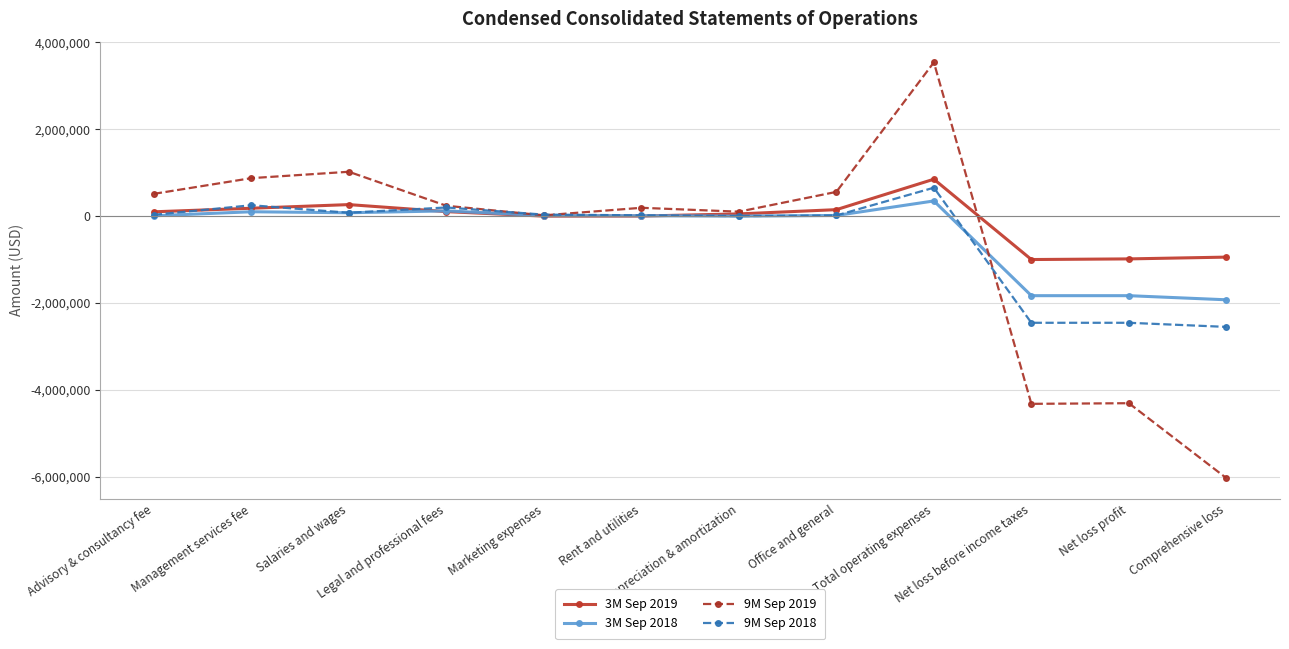

Between Office and general and Net loss before income taxes, which series saw the biggest shift?

9M Sep 2019